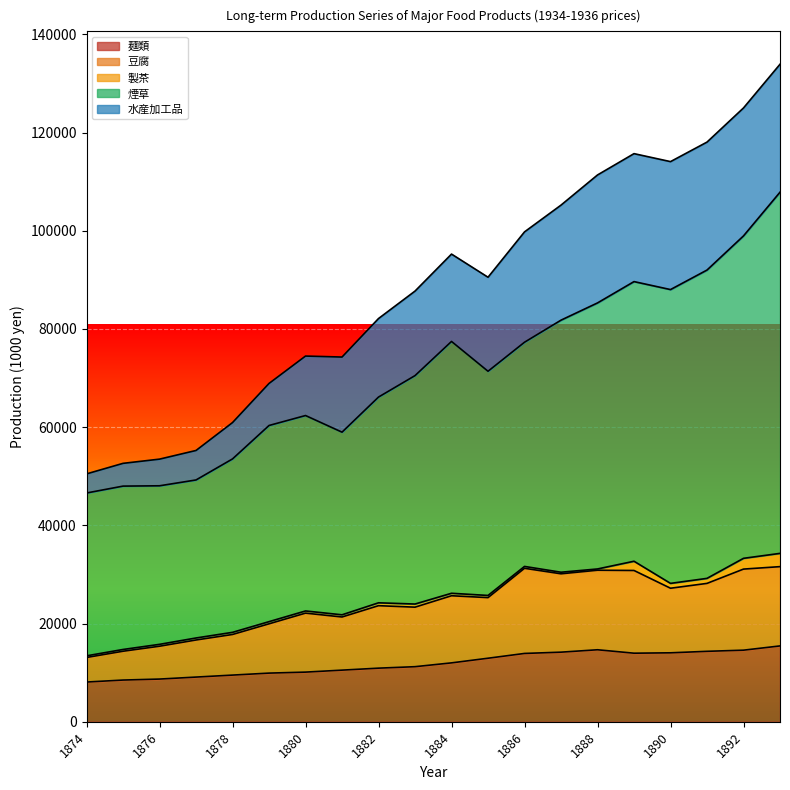

True or false: 煙草 and 豆腐 intersect in this chart.

False